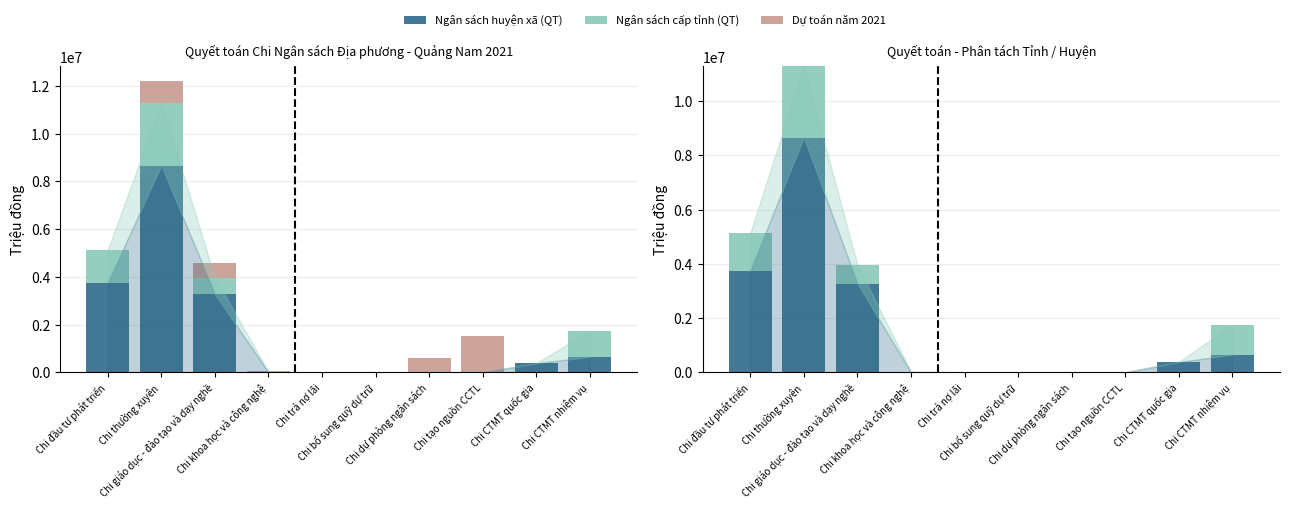

Between Chi thường xuyên and Chi trả nợ lãi, which series saw the biggest shift?

Ngân sách huyện xã (QT)